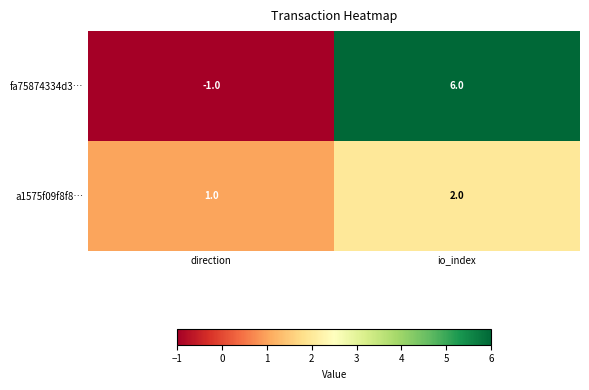

Is it true that a1575f09f8f8… equals 2 at direction?

False